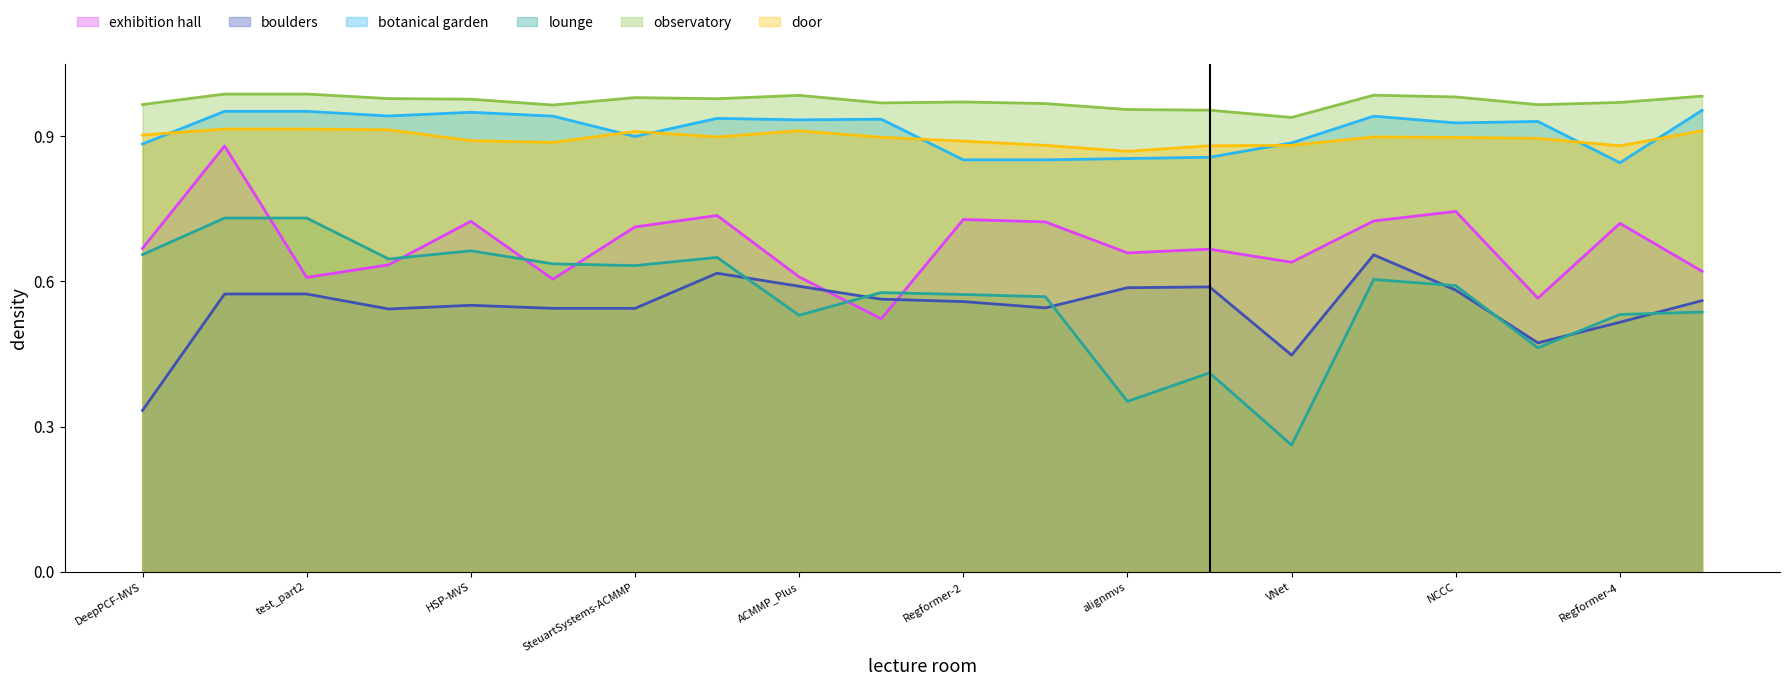

The value of door at APD-MVS_3200maxsize is 0.3. True or false?

False